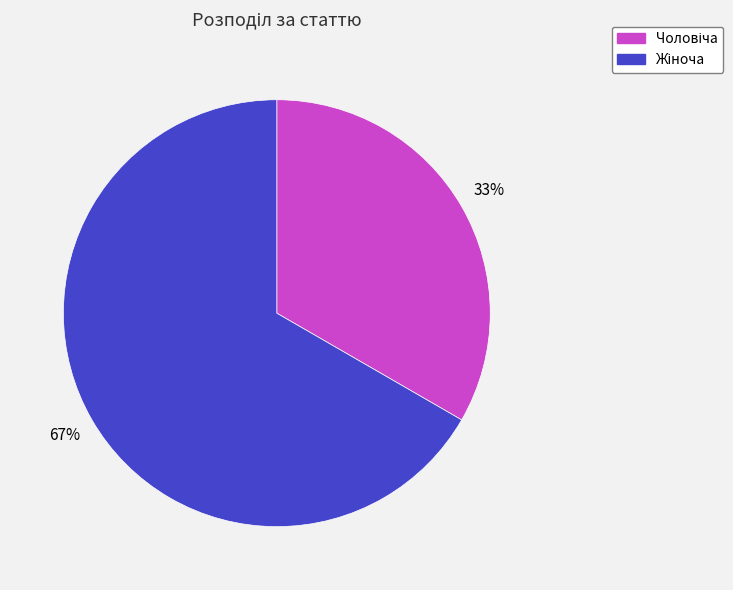

To the nearest percent, what is the average slice percentage?

50%